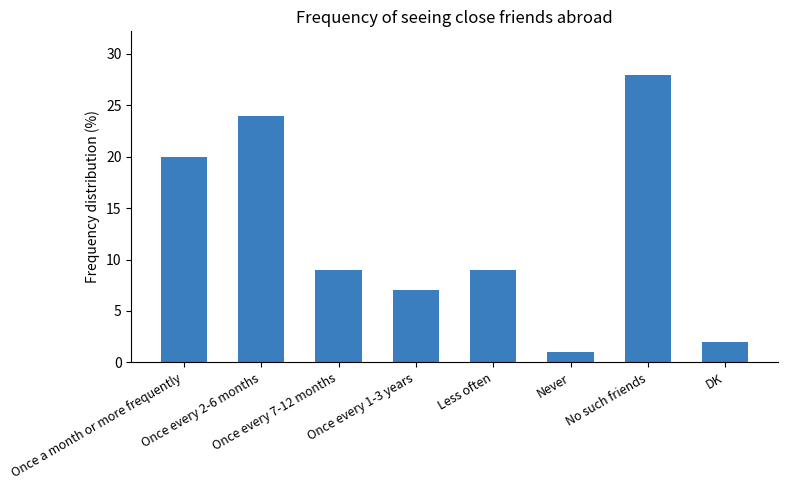

What is the value of the 6th bar from the left?

1